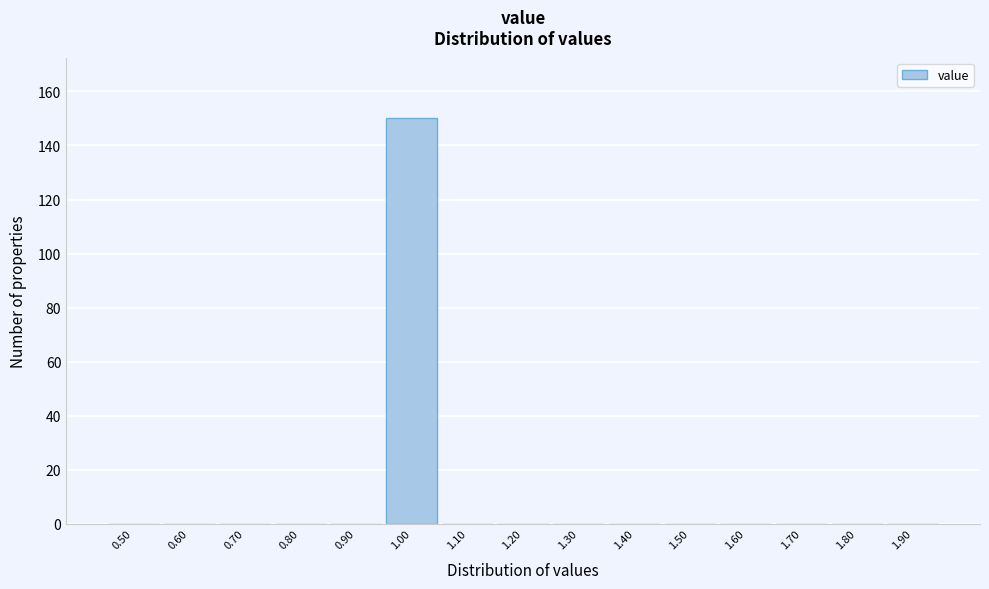

Reading left to right, what are all the values shown in this chart?

0.50=0	0.60=0	0.70=0	0.80=0	0.90=0	1.00=150	1.10=0	1.20=0	1.30=0	1.40=0	1.50=0	1.60=0	1.70=0	1.80=0	1.90=0